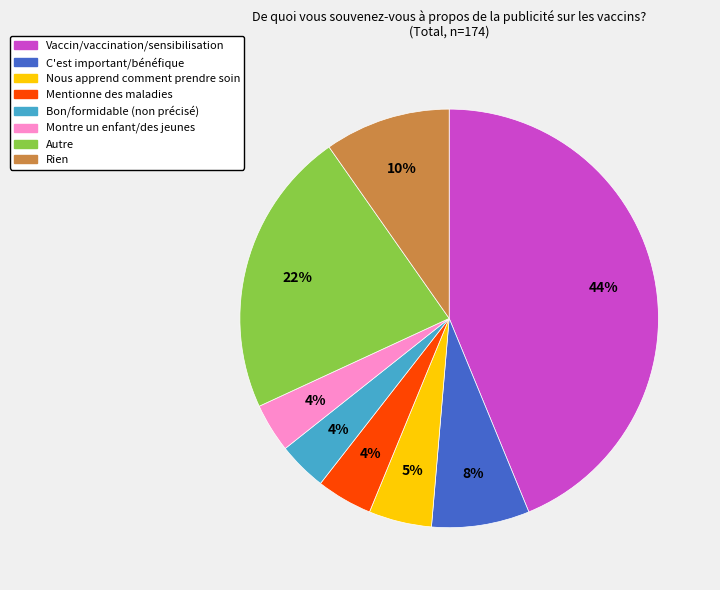

Is the sum of Mentionne des maladies and Rien greater than half?

No